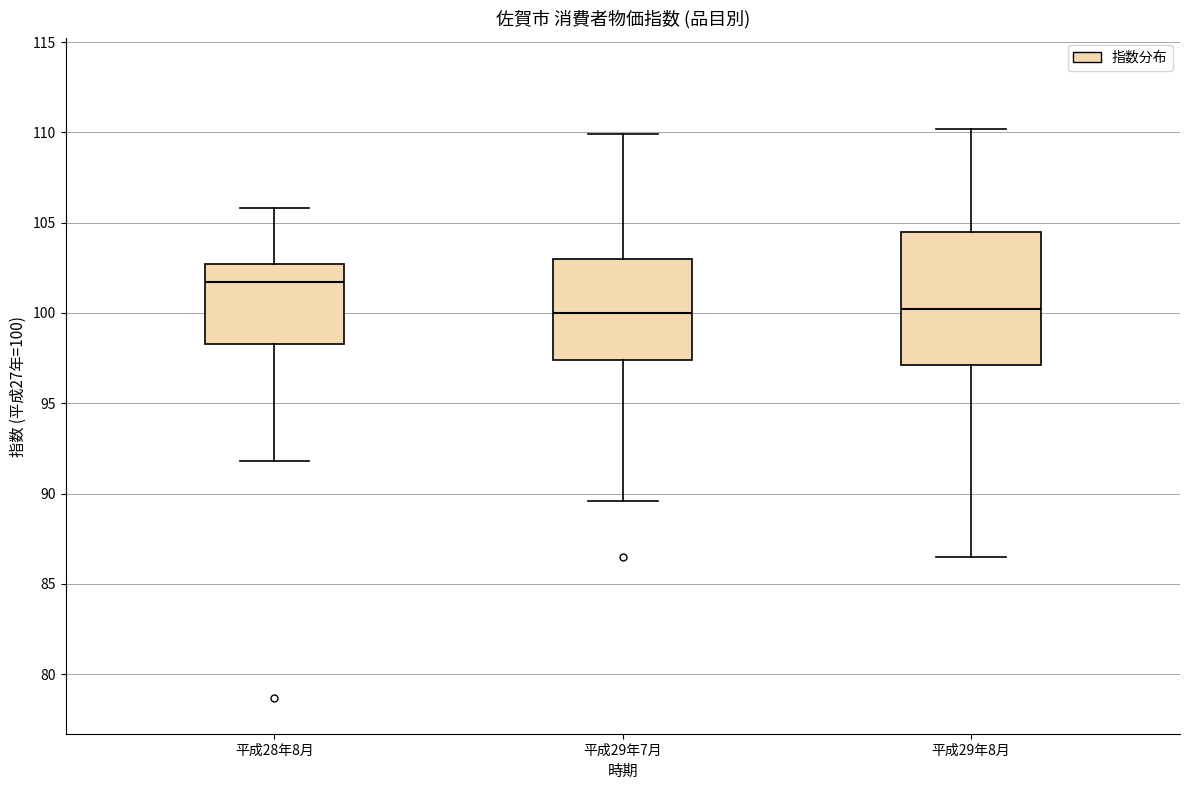

Which box's median line is the highest?

平成28年8月